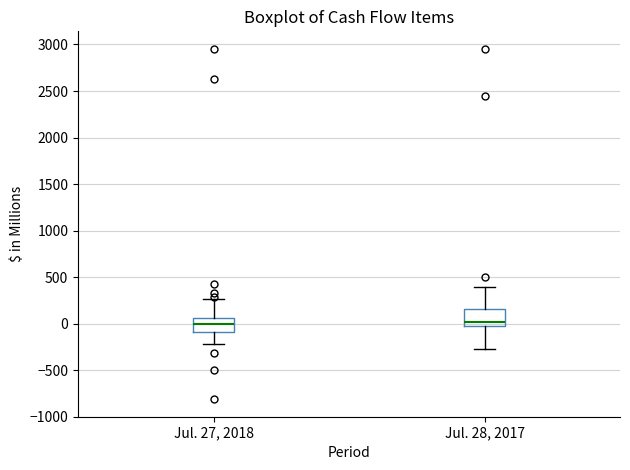

Where does the lower whisker of the box for Jul. 27, 2018 end on the y-axis? The values are not printed on the chart, so give them approximately, as read against the axis.

-200